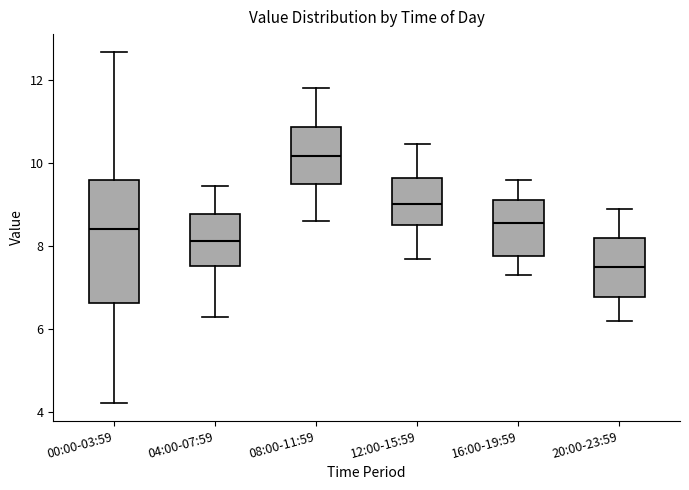

Reading left to right, read every box against the y-axis: the position of its median line, the range the box covers, and the ends of its whiskers. The values are not printed on the chart, so give them approximately, as read against the axis.

00:00-03:59: median 8.4, box 6.6 to 9.6, whiskers 4.2 to 12.6
04:00-07:59: median 8.2, box 7.6 to 8.8, whiskers 6.4 to 9.4
08:00-11:59: median 10.2, box 9.4 to 10.8, whiskers 8.6 to 11.8
12:00-15:59: median 9.0, box 8.6 to 9.6, whiskers 7.8 to 10.4
16:00-19:59: median 8.6, box 7.8 to 9.2, whiskers 7.4 to 9.6
20:00-23:59: median 7.6, box 6.8 to 8.2, whiskers 6.2 to 9.0